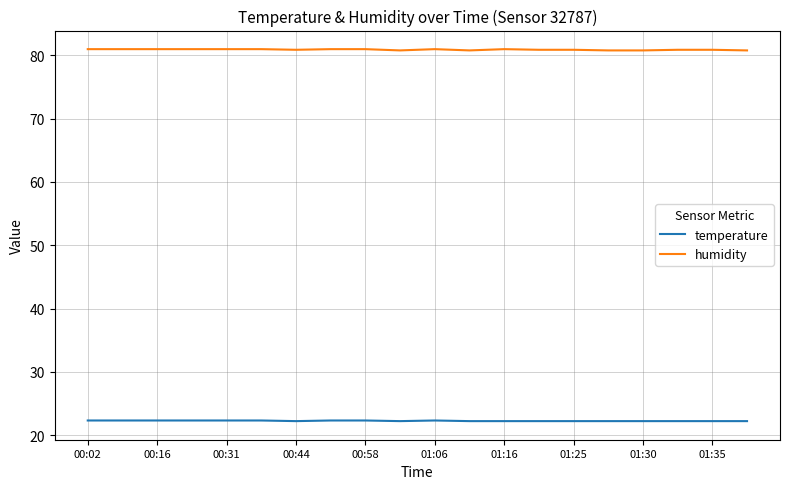

What is the maximum value shown in the chart?

81.0